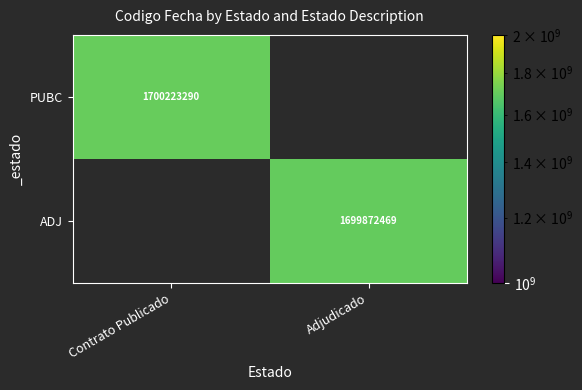

At which category is the sum across all series the highest?

Contrato Publicado